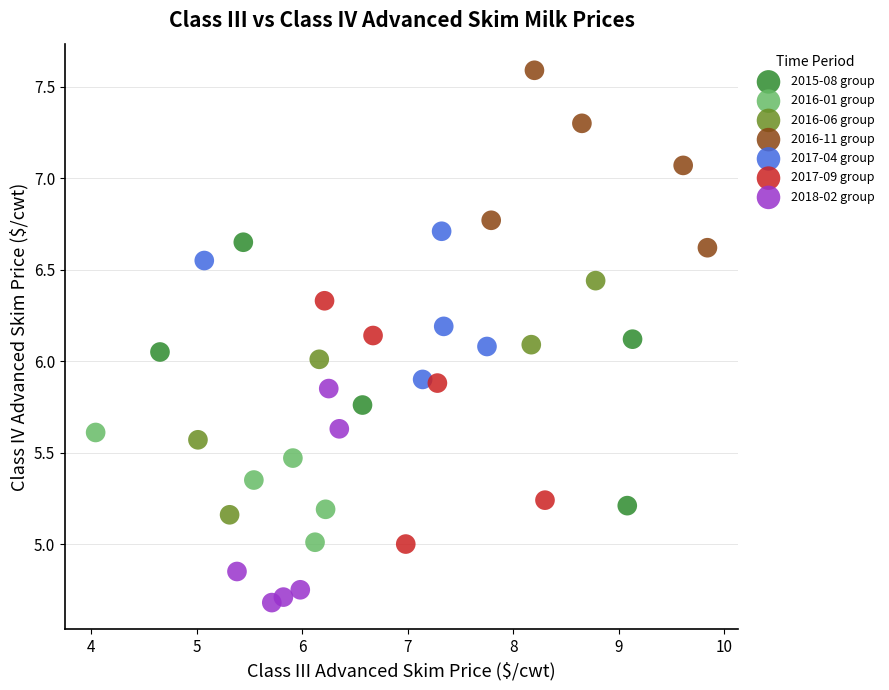

Which series contains the lowest Y value?

2018-02 group